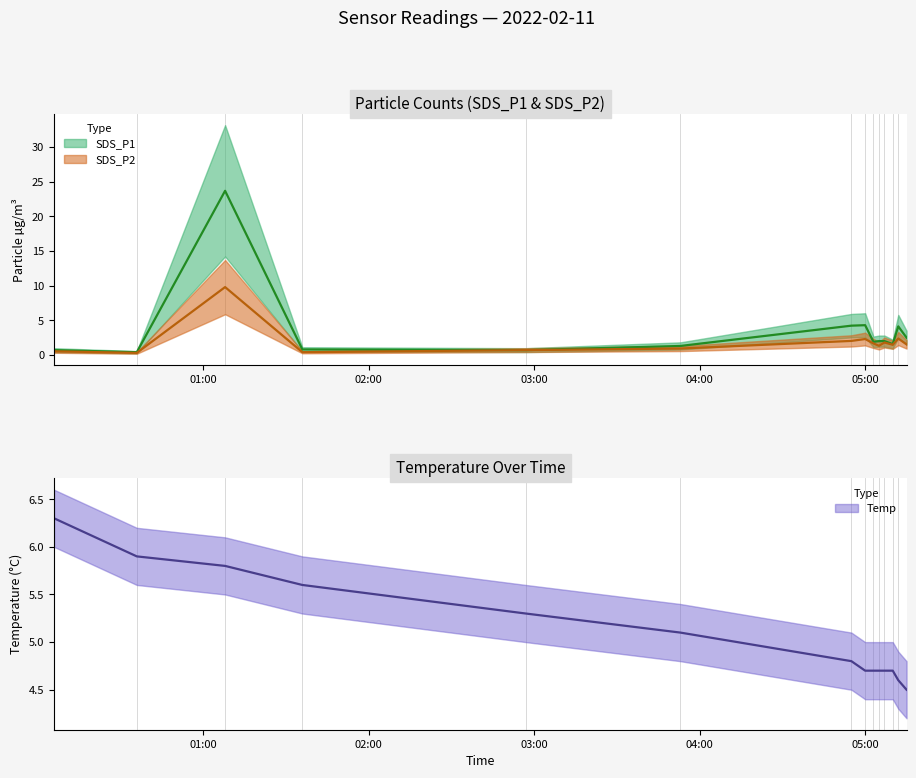

Reading left to right, transcribe all the data shown in this chart.

SDS_P1: 0.7	0.4	23.7	0.8	0.7	1.3	4.2	4.3	1.9	2.0	2.0	1.6	4.1	2.5
SDS_P2: 0.5	0.3	9.8	0.4	0.7	0.9	2.0	2.3	1.7	1.3	1.8	1.5	2.4	1.5
Temp: 6.3	5.9	5.8	5.6	5.3	5.1	4.8	4.7	4.7	4.7	4.7	4.7	4.6	4.5